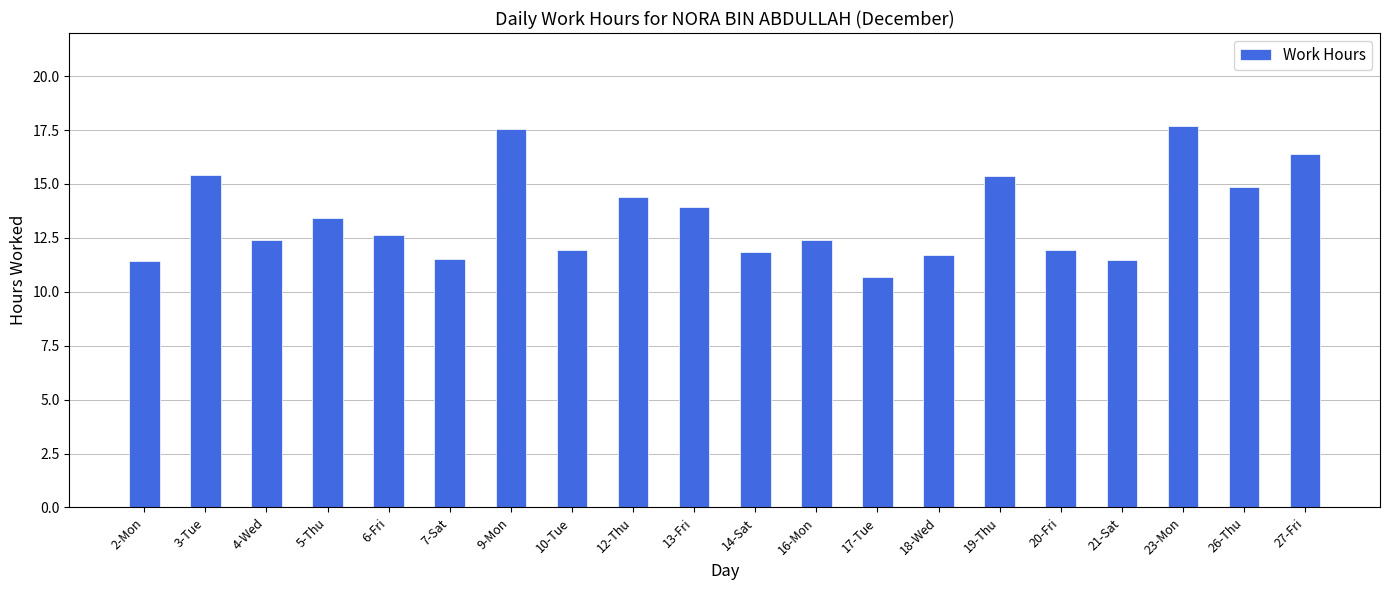

Approximately how many times larger is the value at 26-Thu compared to 23-Mon?

0.8